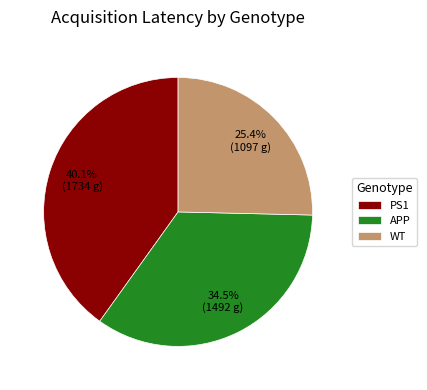

Between PS1 and APP, which is larger?

PS1